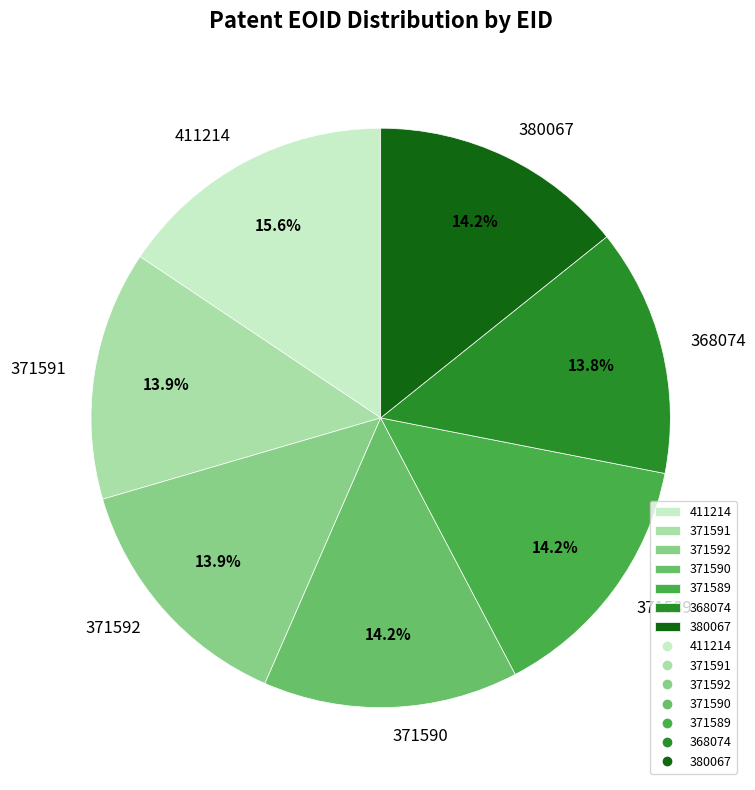

How much of the chart is everything except 371590?

85.8%